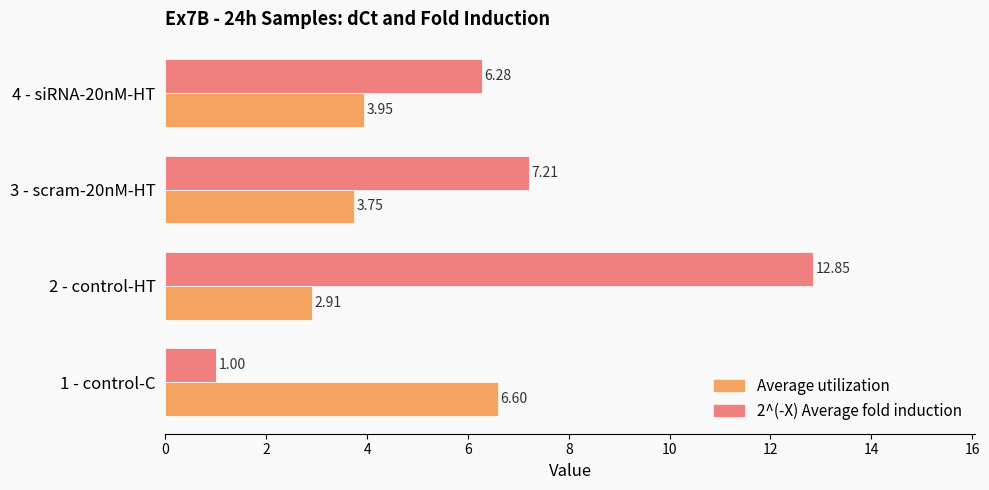

At which label is Average utilization closest to 4?

4 - siRNA-20nM-HT